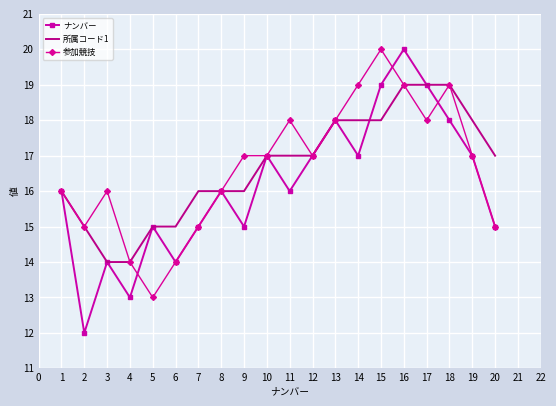

Count the 参加競技 values in the range 15 to 18.

13